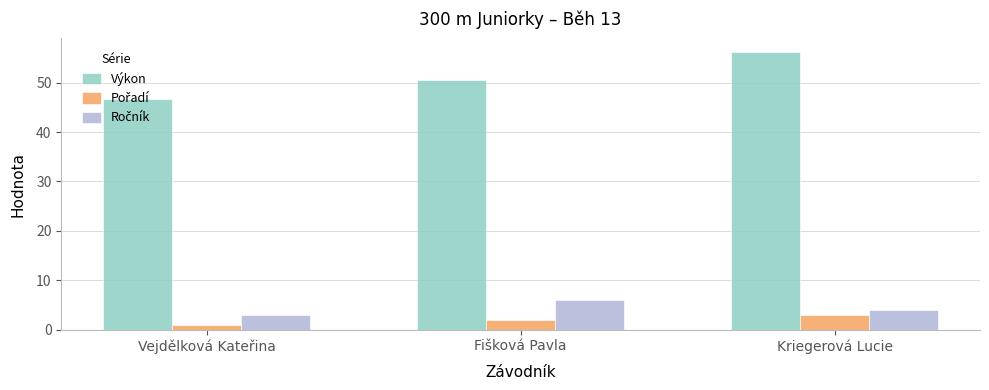

What is the label of the 1st bar from the right?

Kriegerová Lucie